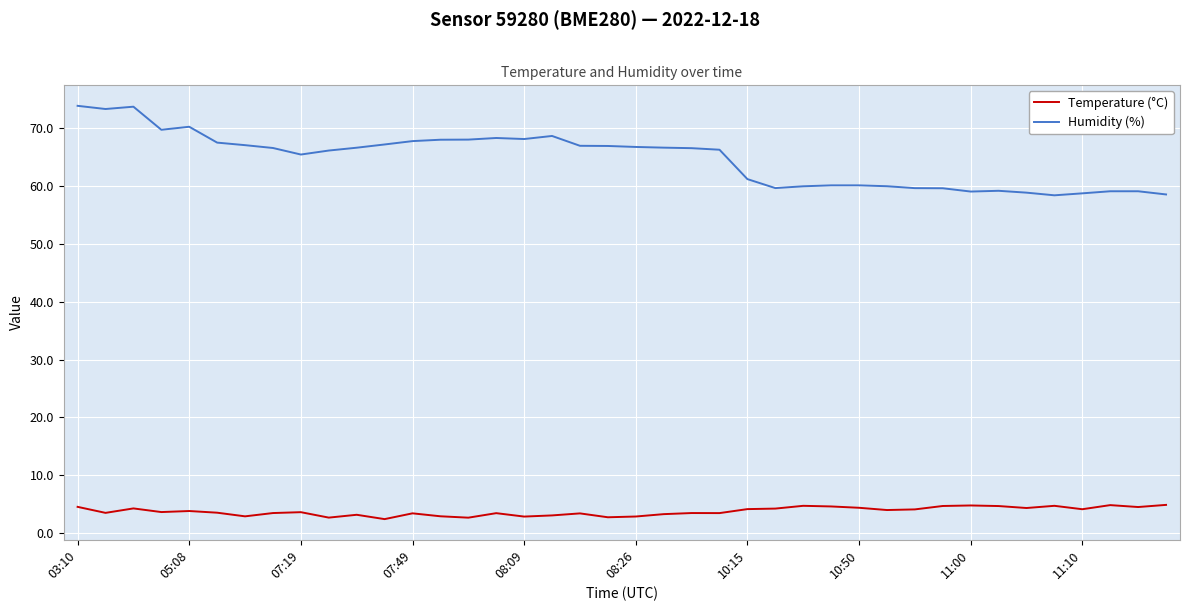

What is the smallest value displayed?

2.4